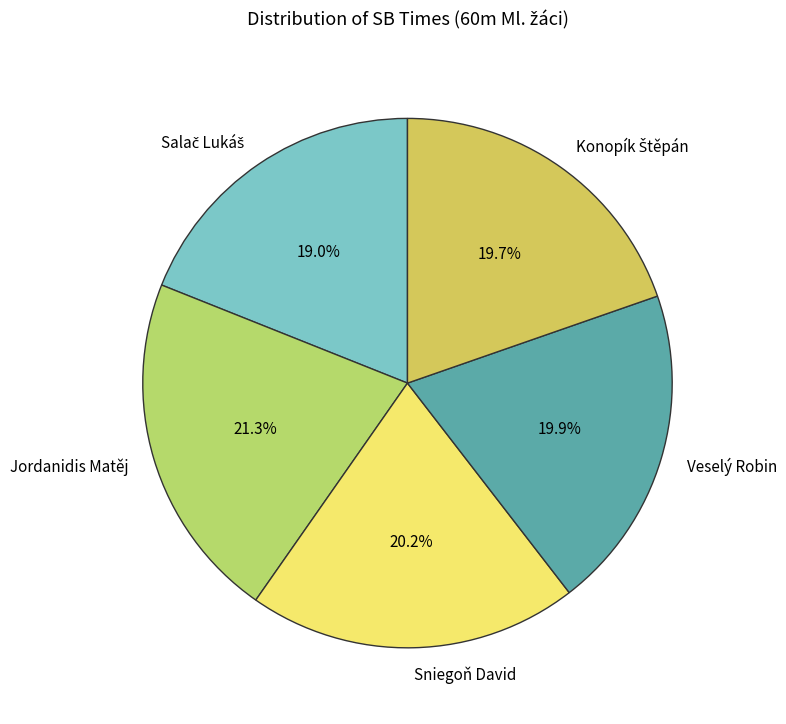

To the nearest percent, what is the average slice percentage?

20%